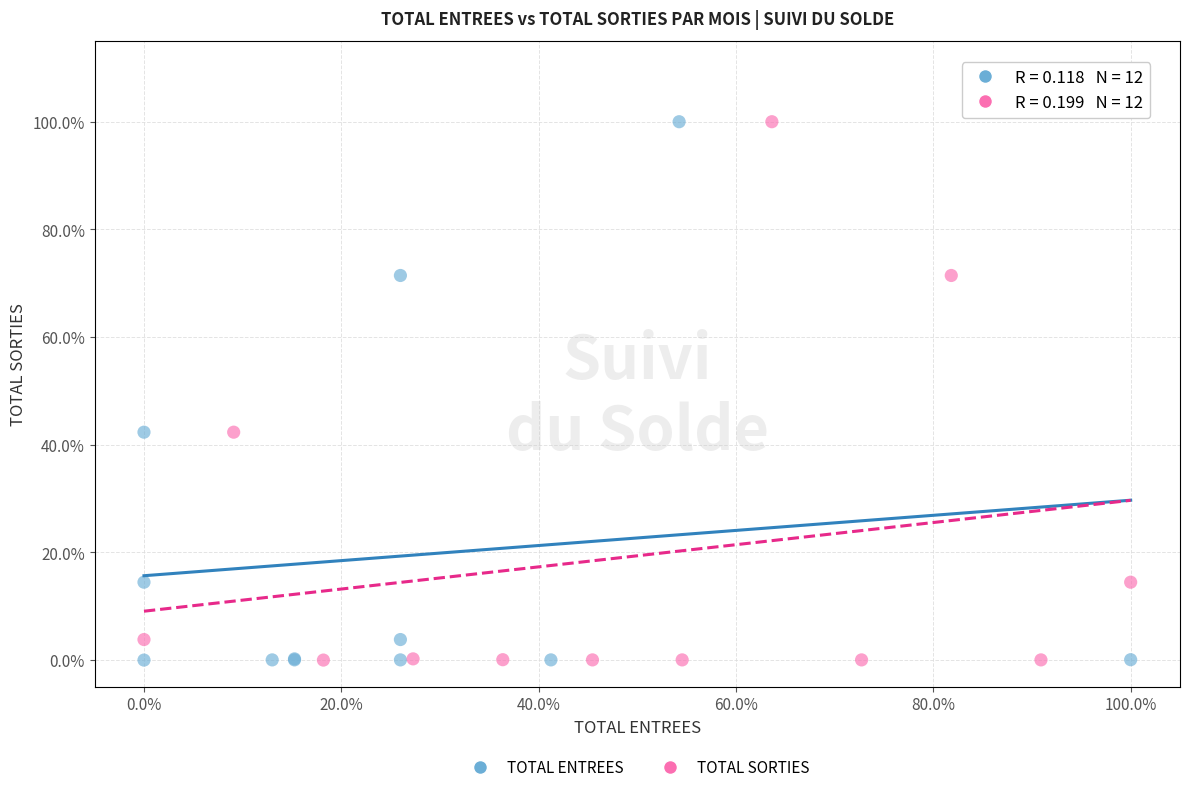

What are all the series names shown in the legend?

TOTAL ENTREES, TOTAL SORTIES